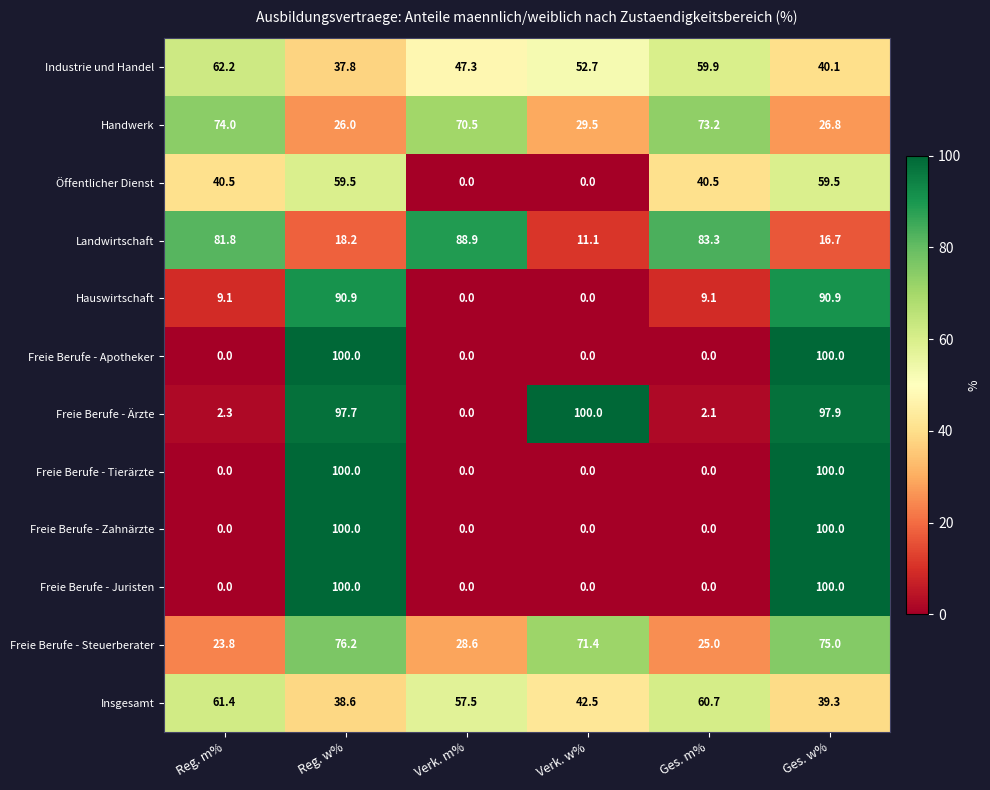

How many data points in Freie Berufe - Steuerberater are above 71?

3